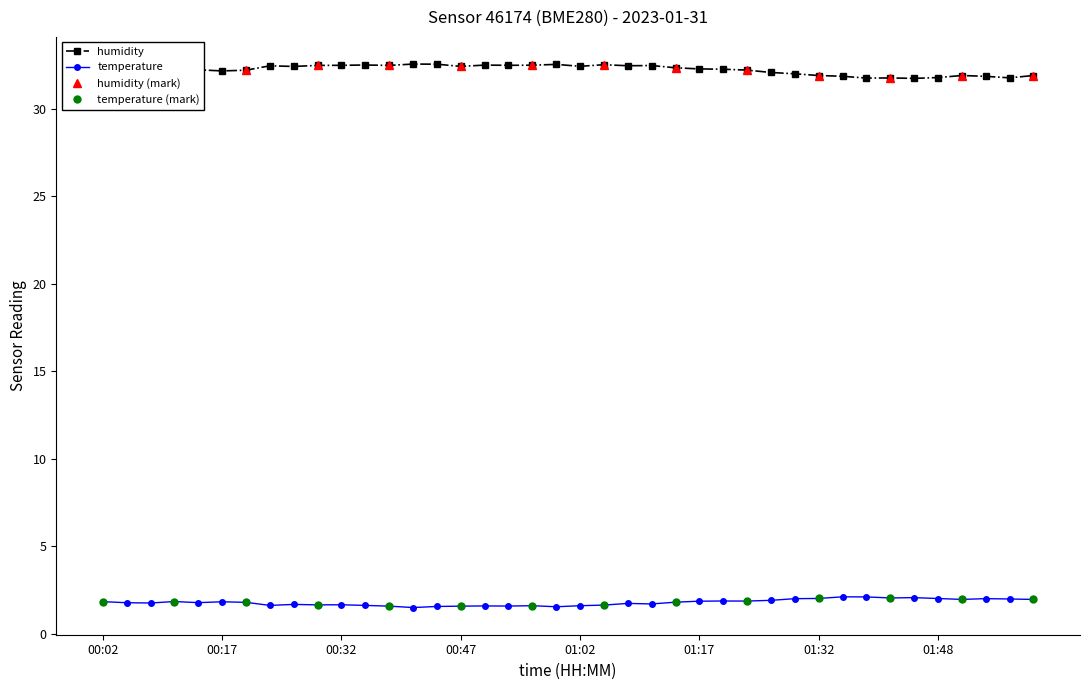

How many interior local valleys does the temperature series have?

11